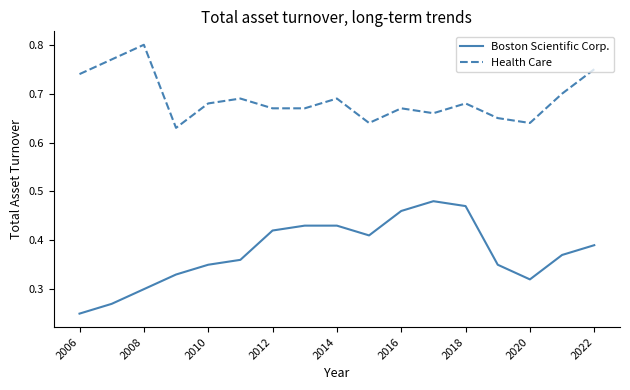

Is this an area chart (filled region under the line)?

No